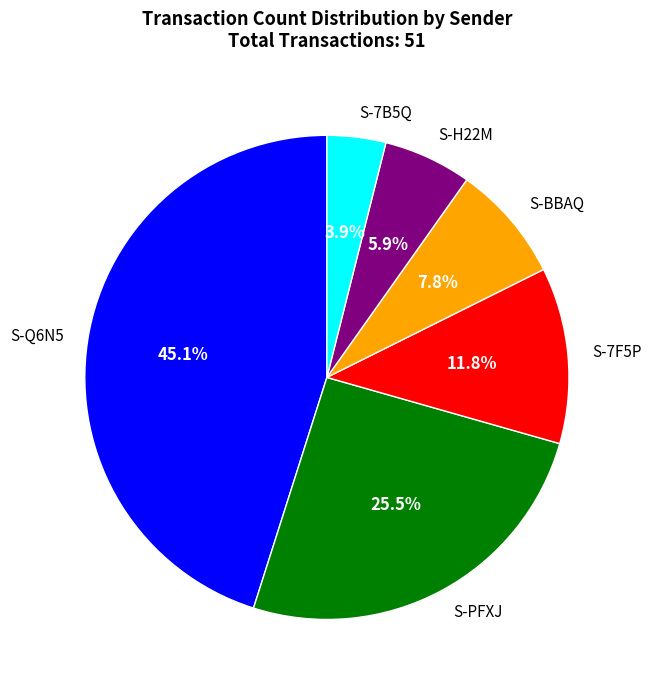

Which slice is the smallest?

S-7B5Q